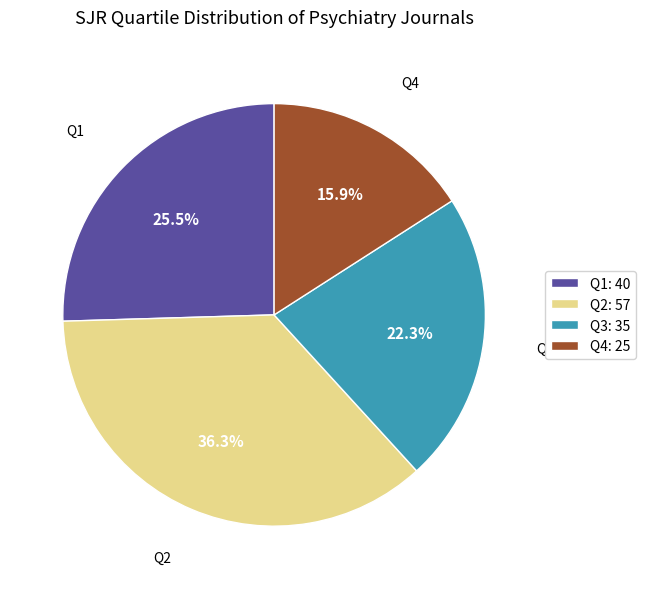

To the nearest percent, what is the difference between the Q2 and Q4 slice percentages?

20%